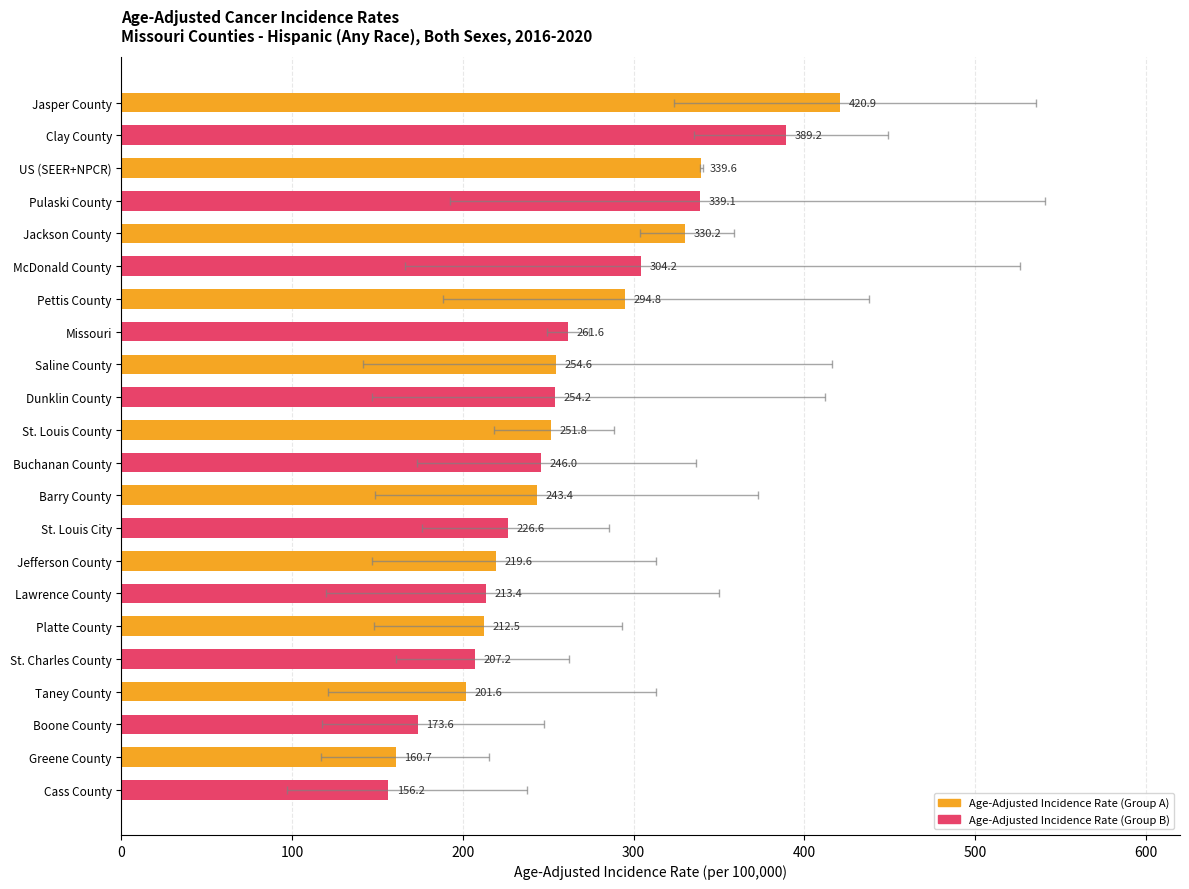

What is the difference between the highest and lowest values at 100?

0.5